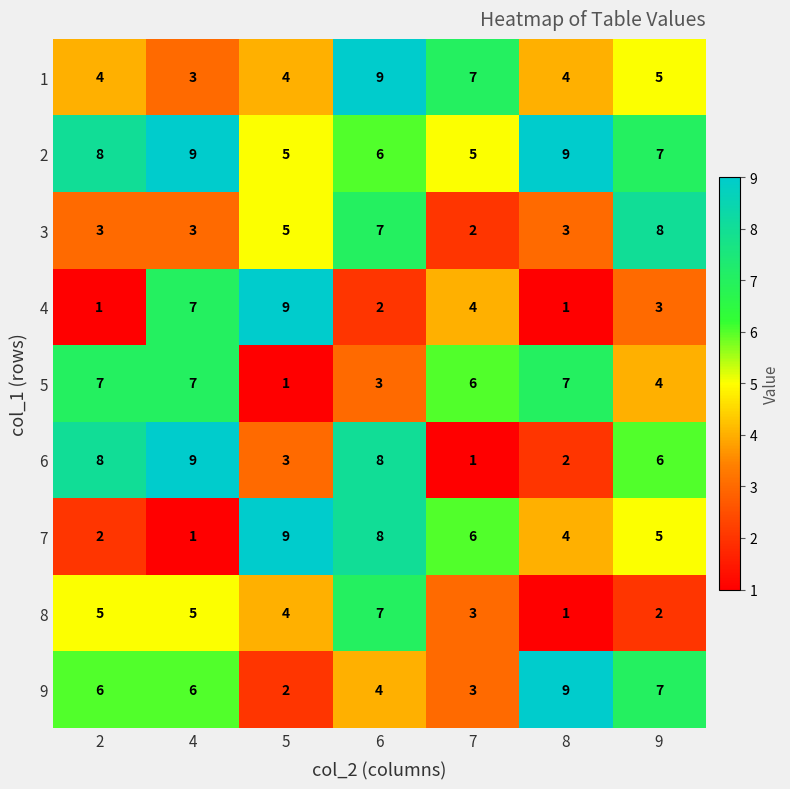

What is the spread (max minus min) of values at 5?

8